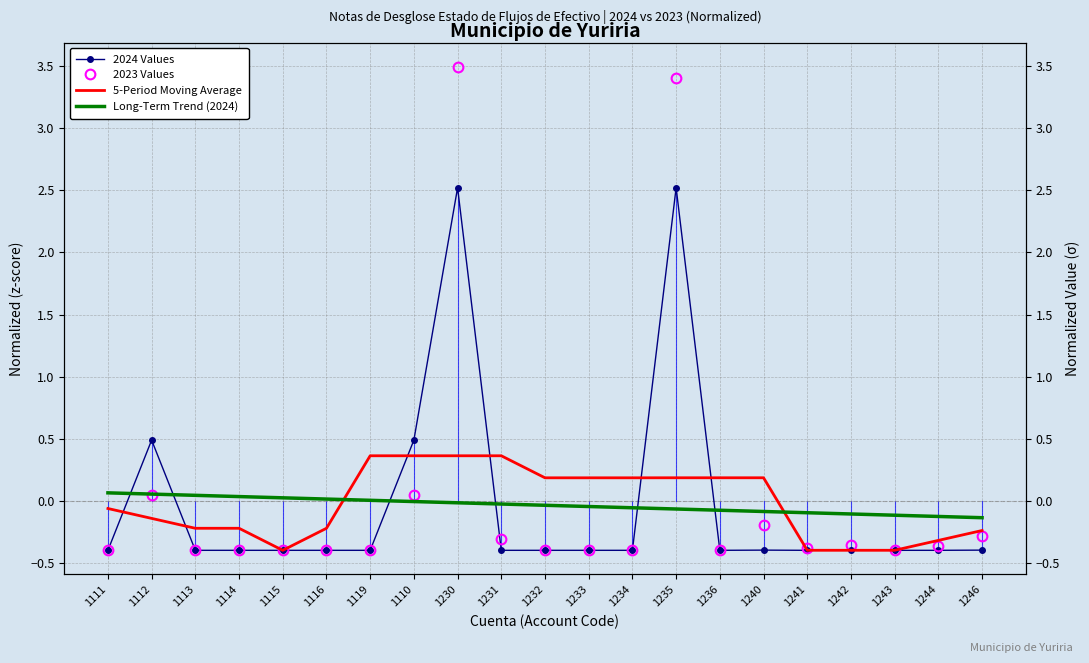

The 2023 Values series shows -0.4 at 1246. True or false?

False